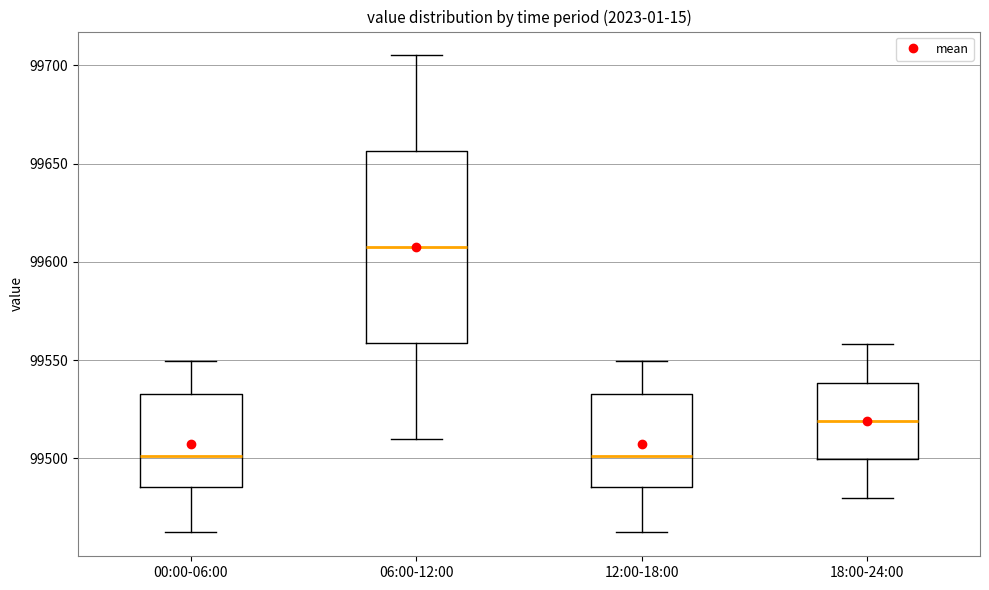

Where is the upper edge of the box for 00:00-06:00 on the y-axis? The values are not printed on the chart, so give them approximately, as read against the axis.

99535